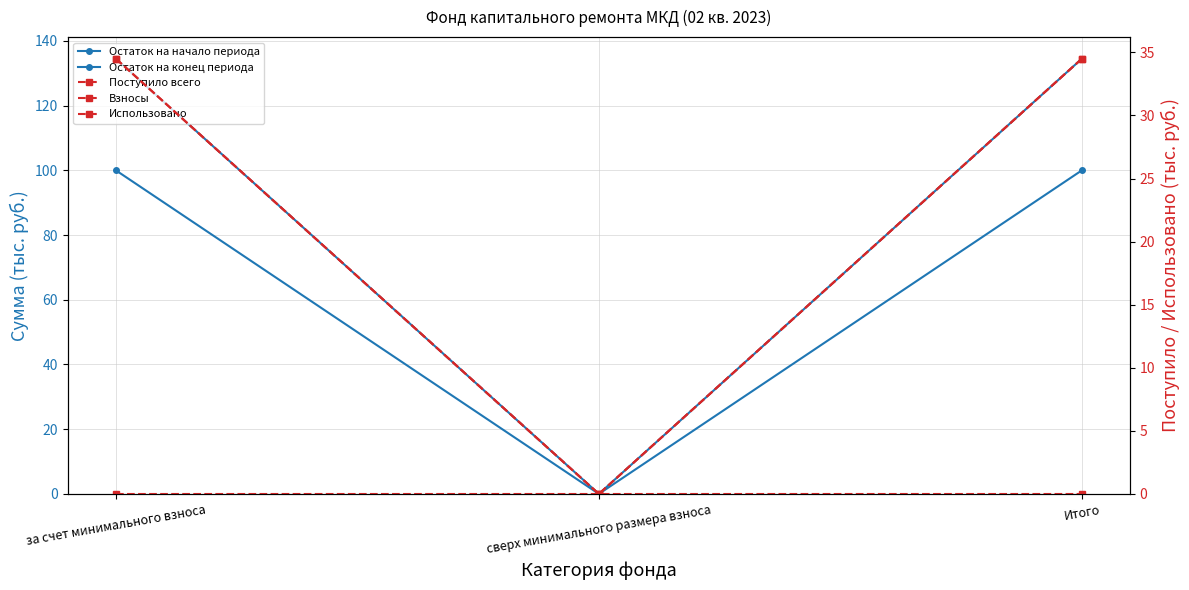

What position from the left is сверх минимального размера взноса?

2